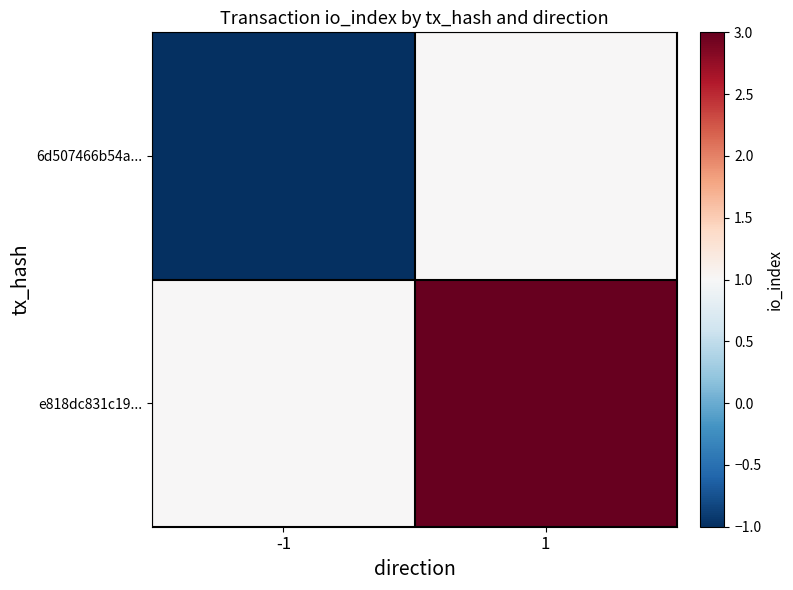

Rank the series by their maximum value, from lowest to highest.

6d507466b54a..., e818dc831c19...